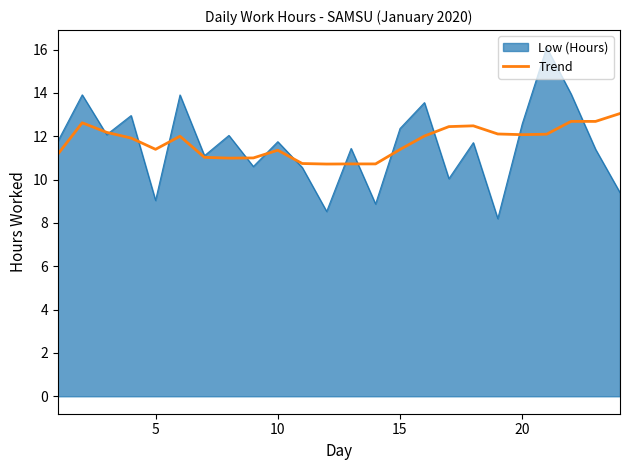

Does the chart display data point markers on the line(s)?

No